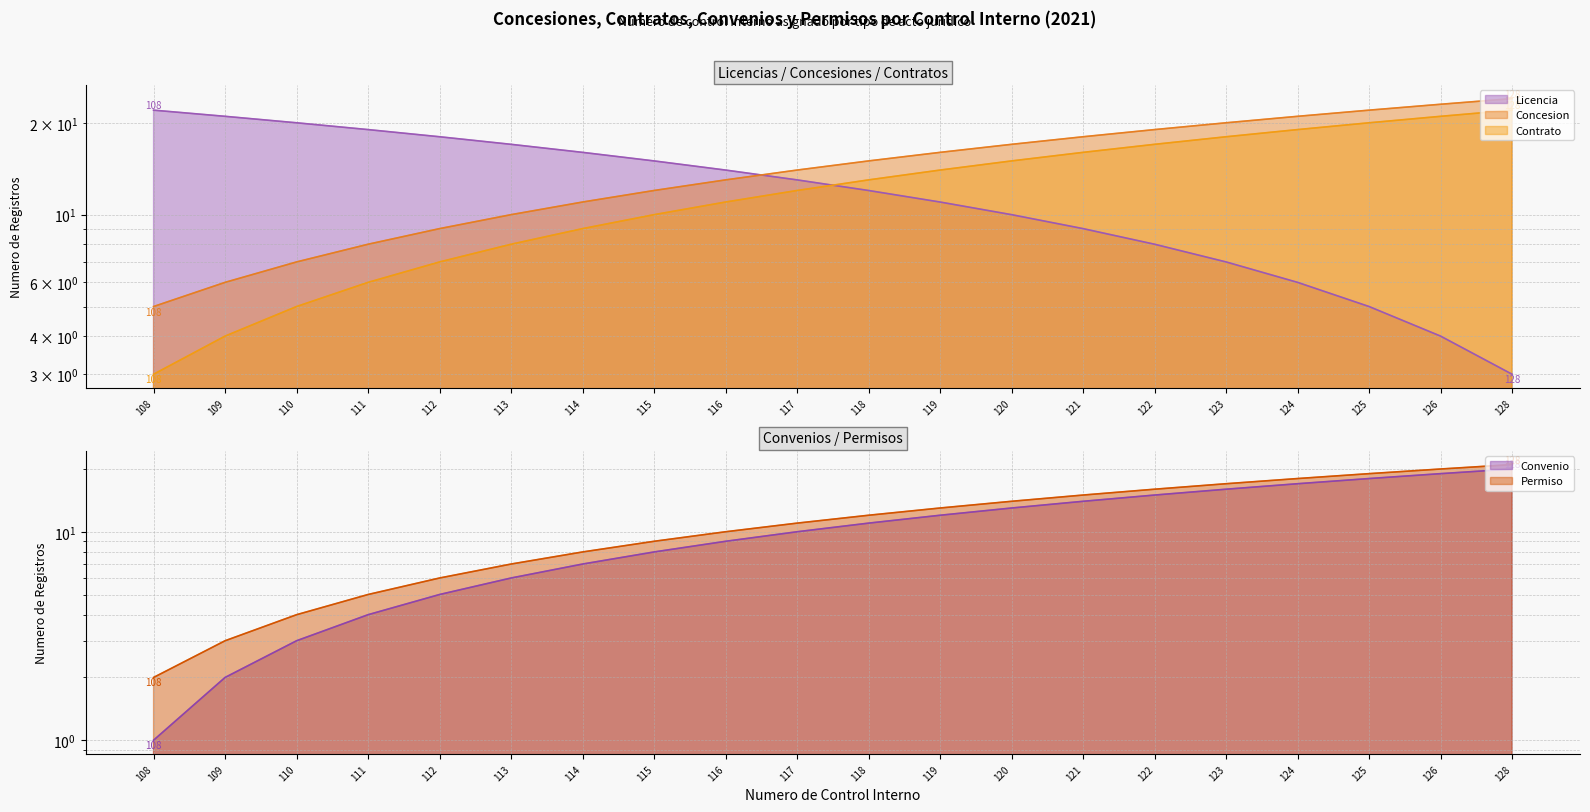

True or false: Permiso and Contrato cross at least once.

False